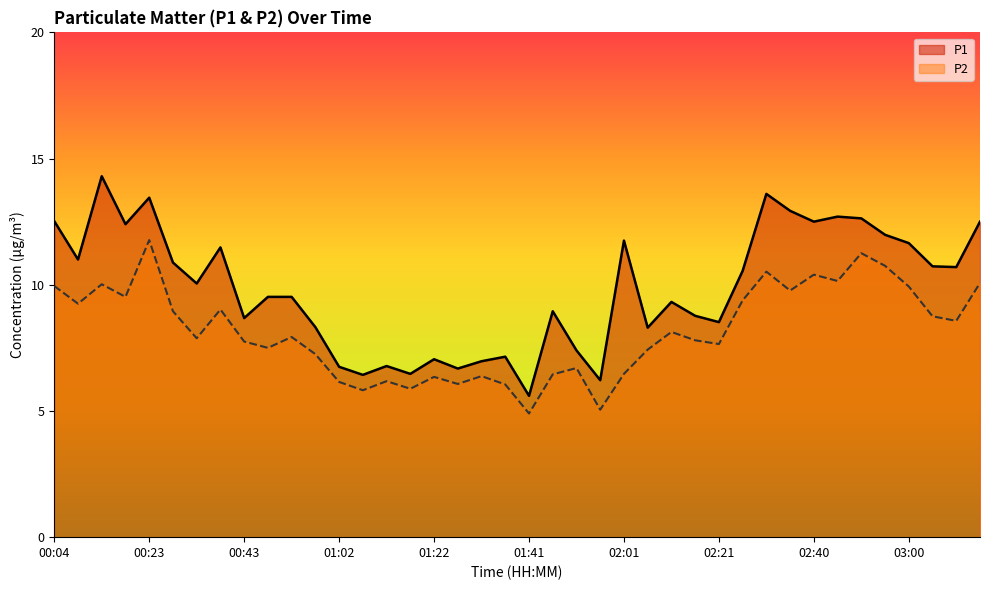

What is the value of the P2 point at the 2nd from the left?

9.2